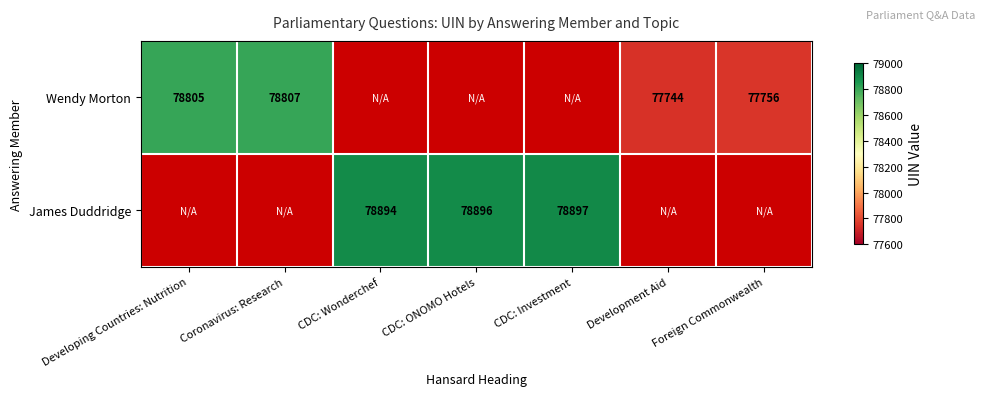

Which has a higher value, Development Aid or Developing Countries: Nutrition?

Developing Countries: Nutrition